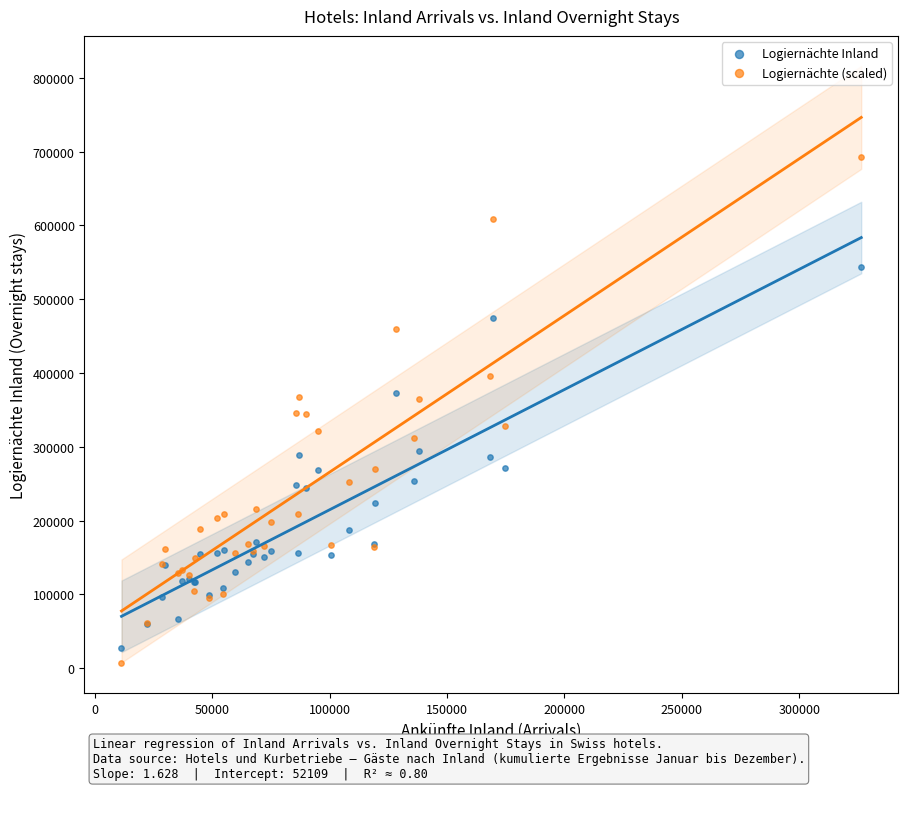

What are all the series names shown in the legend?

Logiernächte Inland, Logiernächte (scaled)